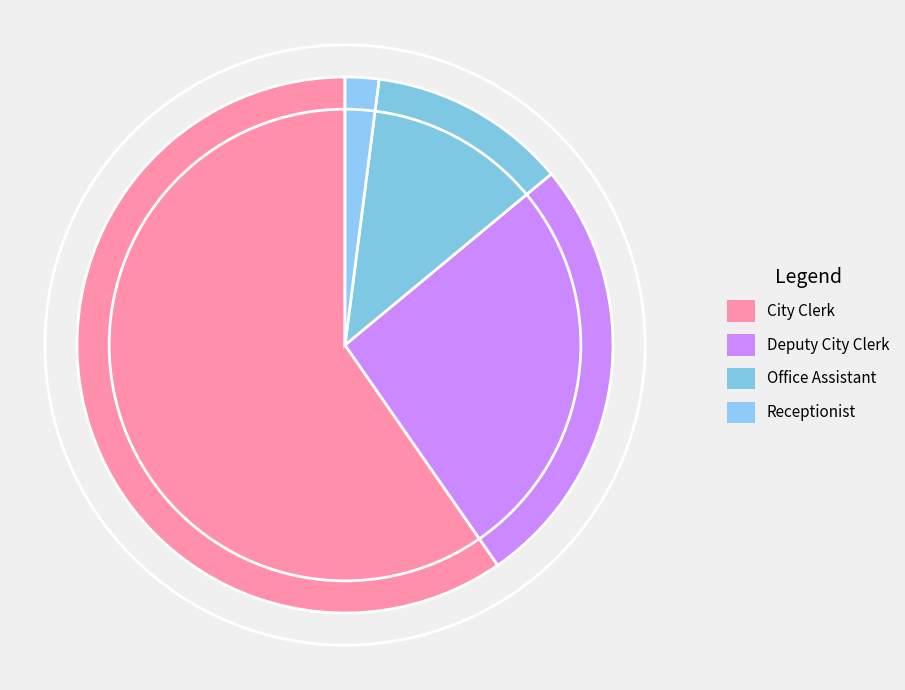

What percentage is the Deputy City Clerk slice, to the nearest percent?

26%